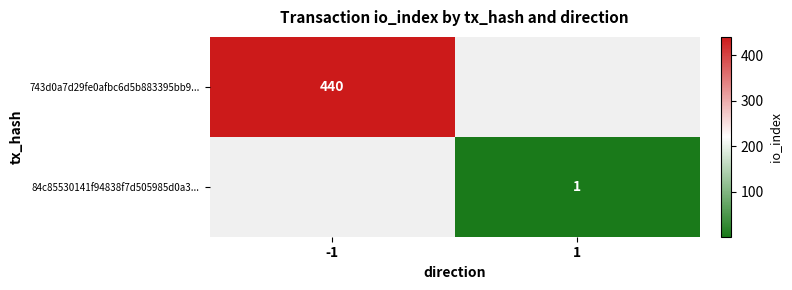

Which label corresponds to the smallest value in the chart?

1